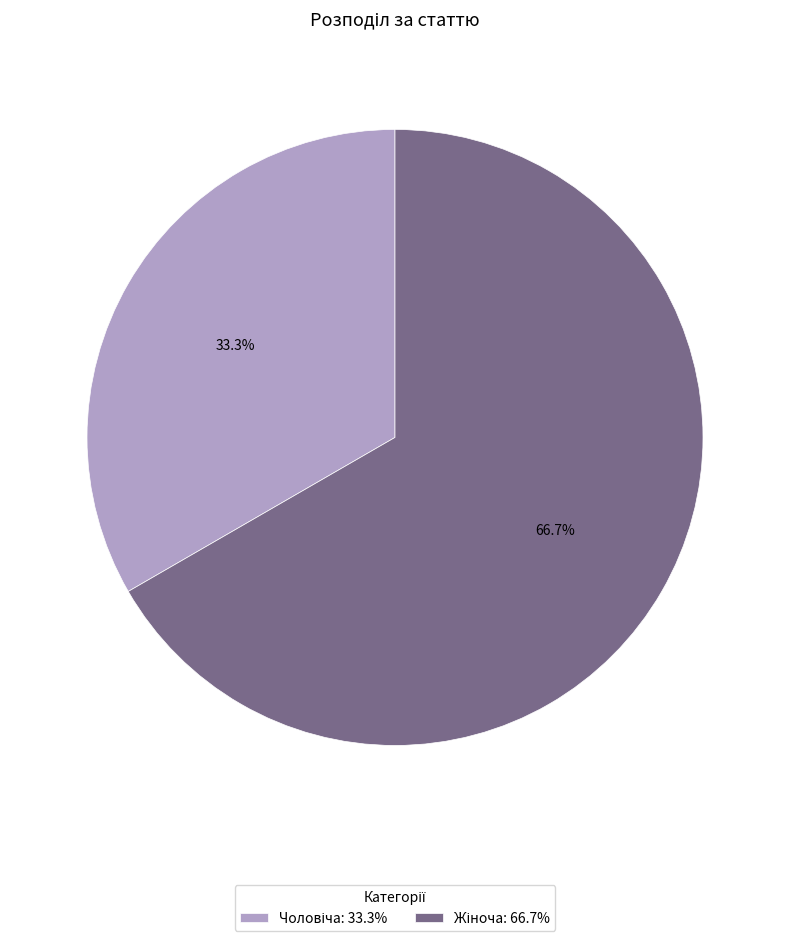

Does any single category account for the majority?

Yes